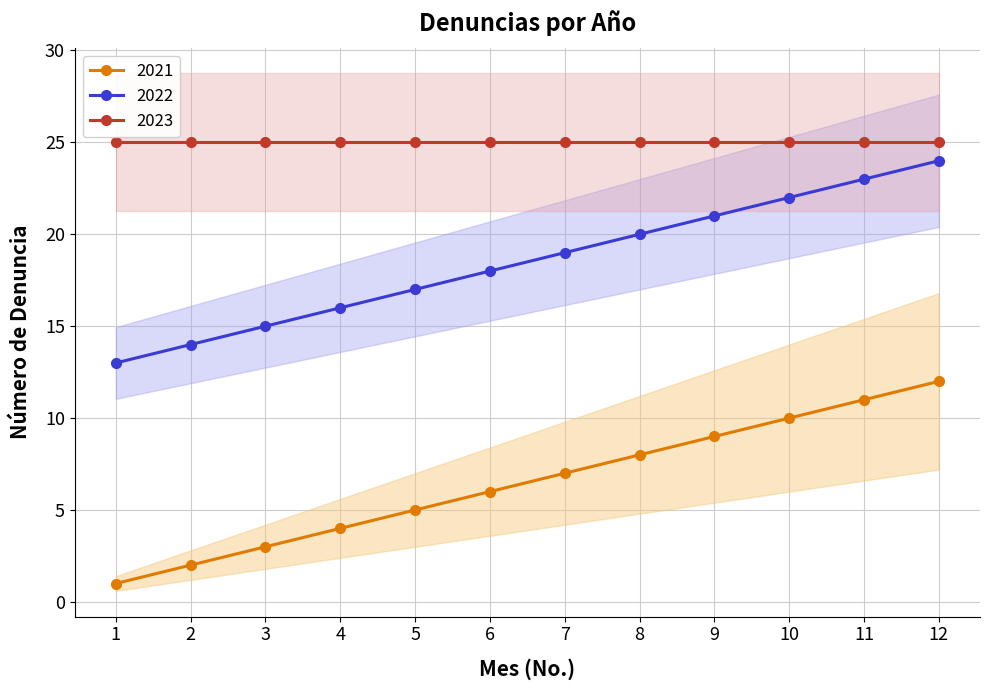

The 2021 series shows 2 at 2. True or false?

True